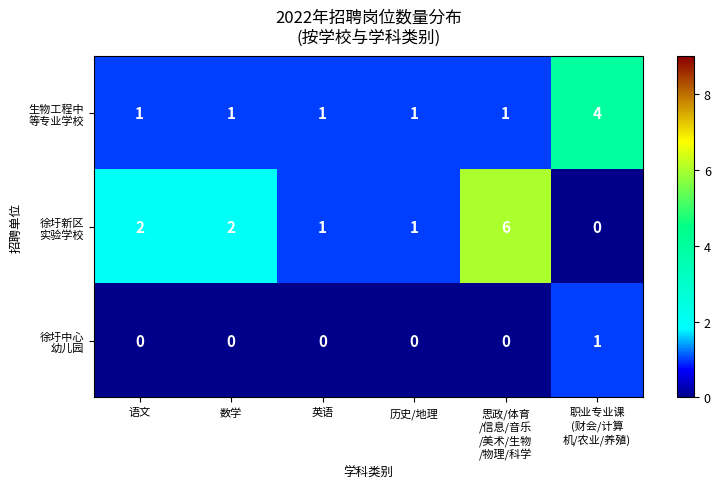

How many data points does each series have?

6